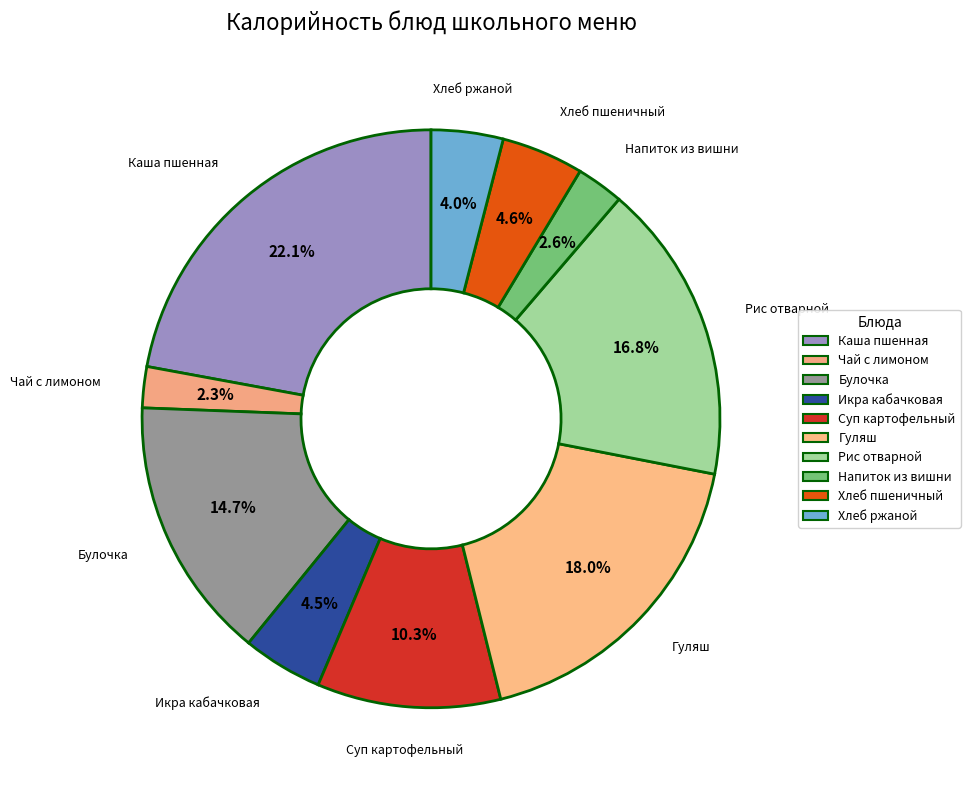

Rank the categories by value from highest to lowest.

Каша пшенная молочная жидкая, Гуляш из отварного мяса, Рис отварной, Булочка с кокосовой стружкой, Суп картофельный с бобовыми, Хлеб пшеничный витаминизированный, Икра кабачковая, Хлеб ржаной, Напиток из вишни, Чай с лимоном и сахаром